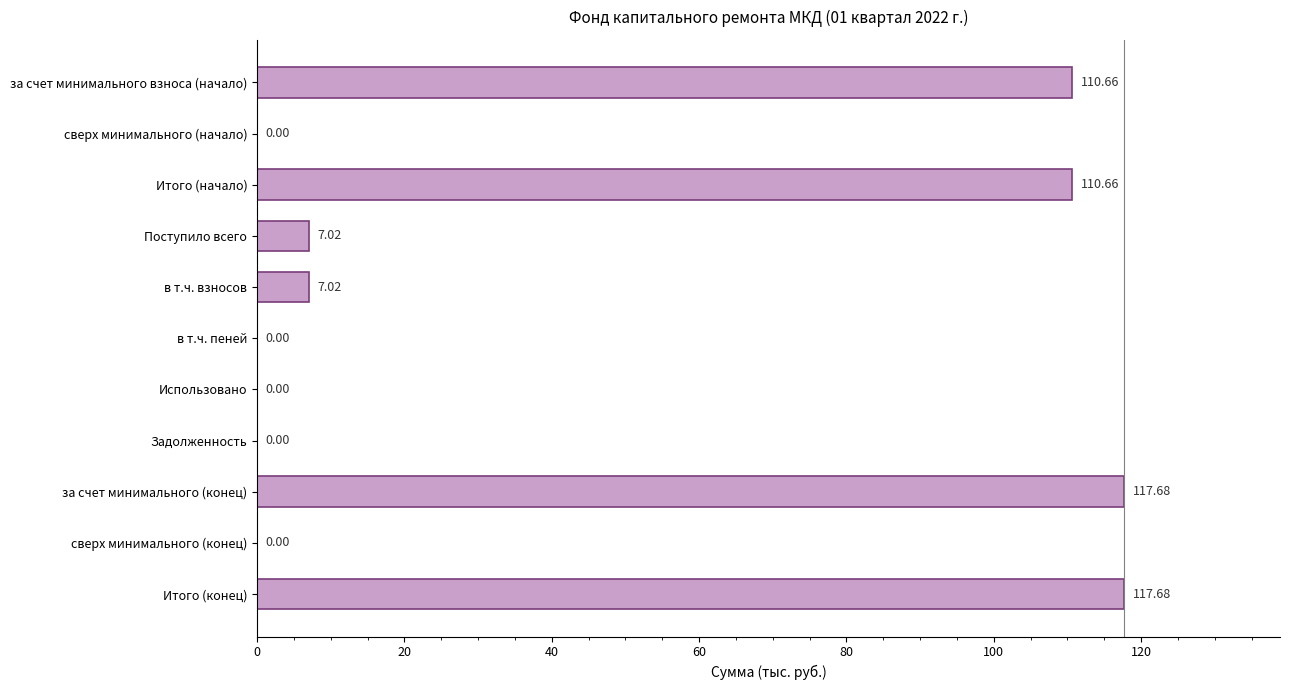

What is the sum of all values?

470.7